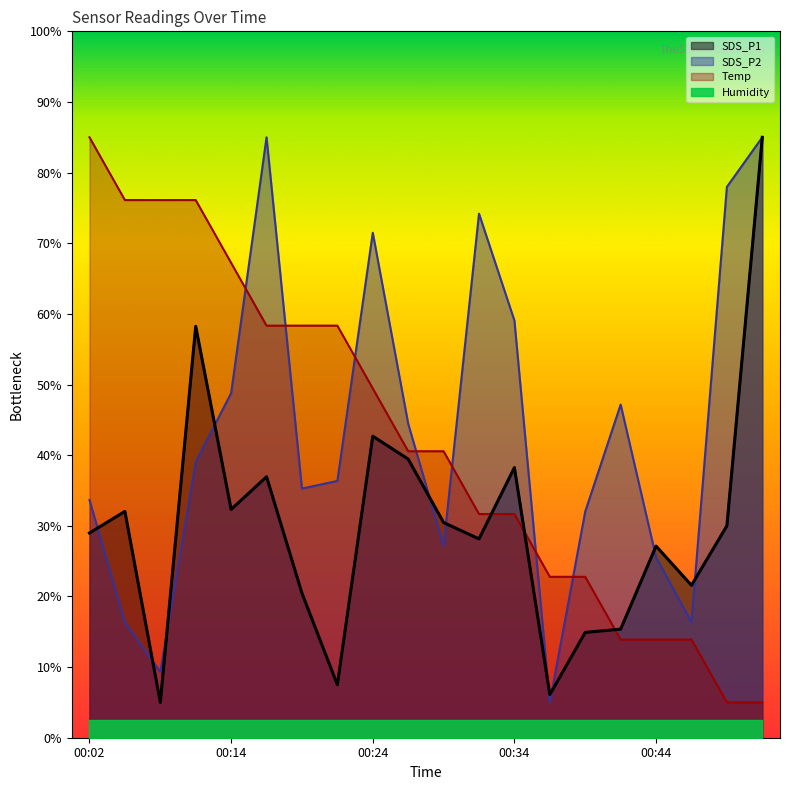

How many categories are shown in the chart?

20